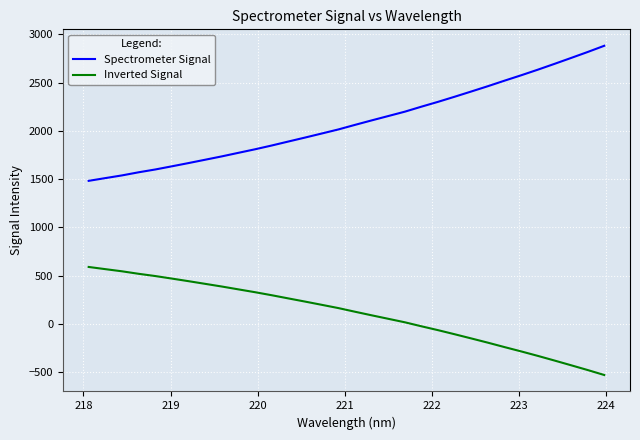

What is the smallest value displayed?

-529.3